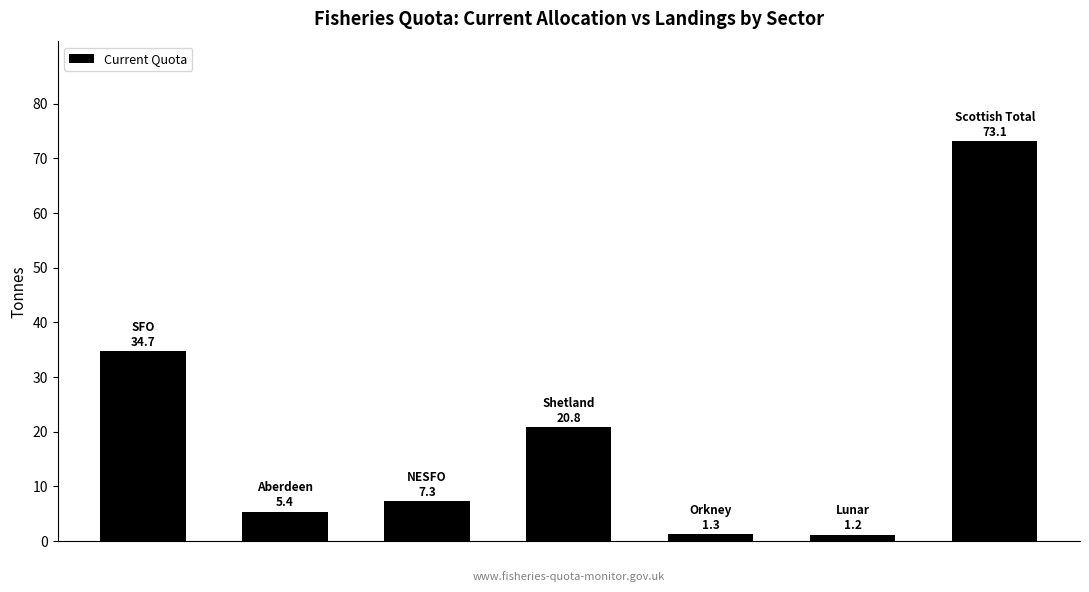

What is the greatest value displayed?

73.1